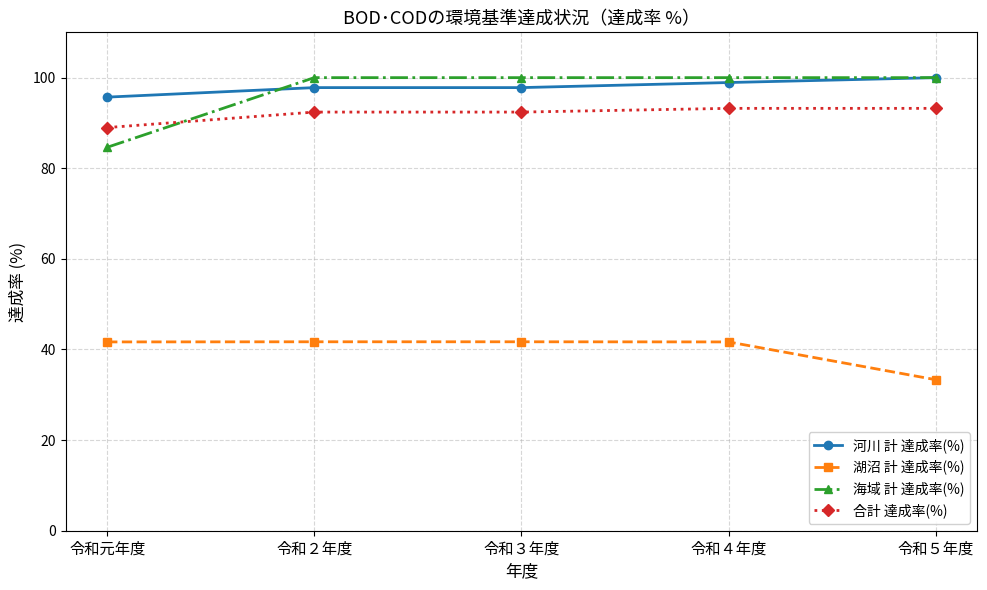

True or false: 河川 計 達成率(%) has a value of 40.5 at 令和４年度.

False